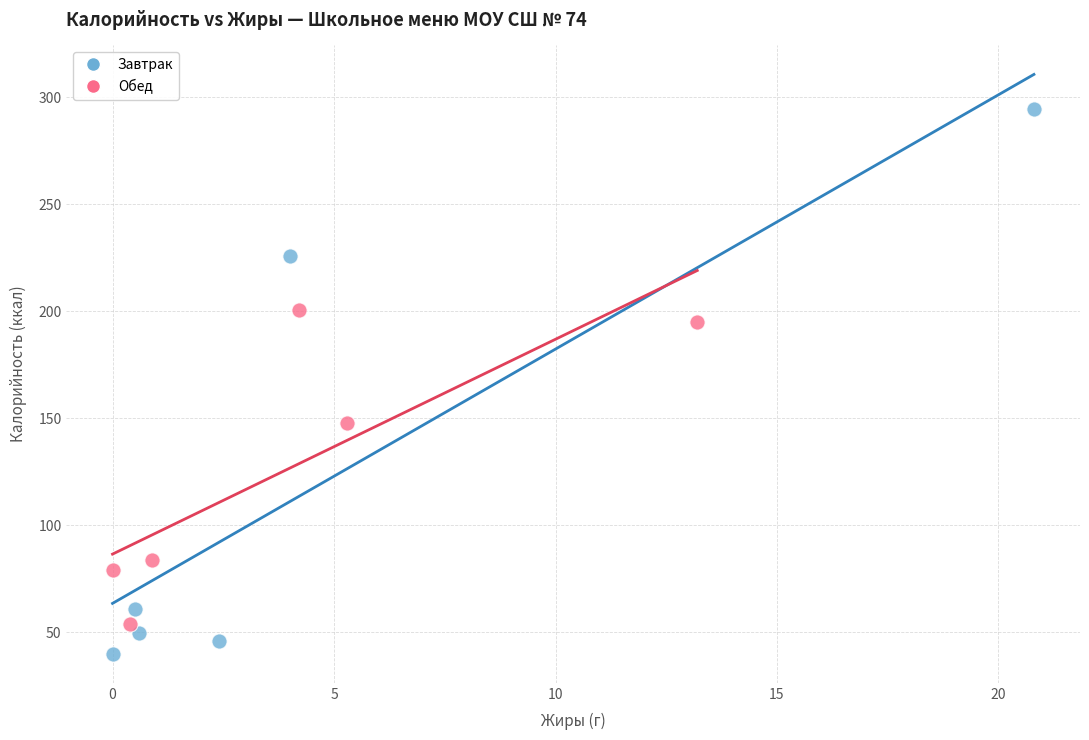

Which series reaches the minimum Y coordinate?

Завтрак